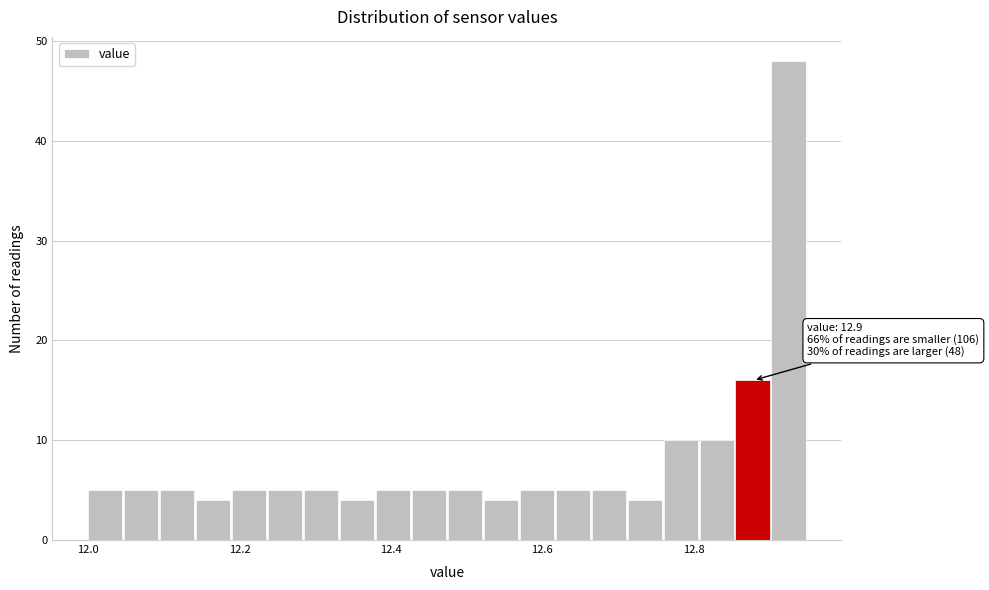

Around what value on the x-axis is the tallest bar? Give the approximate position of its centre, as read against the axis.

12.92